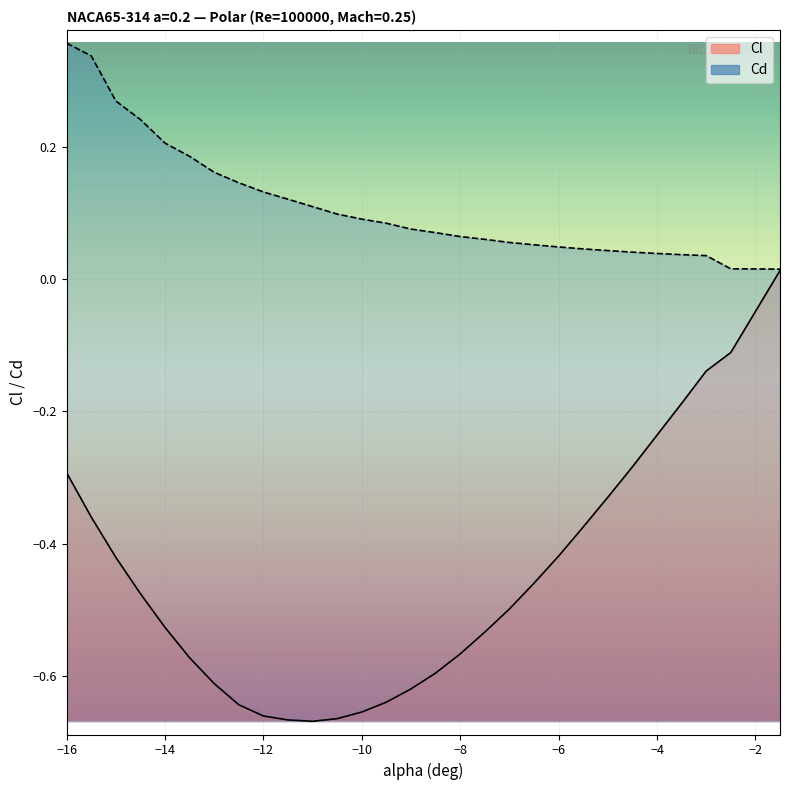

Rank the series by their maximum value, from lowest to highest.

Cl, Cd